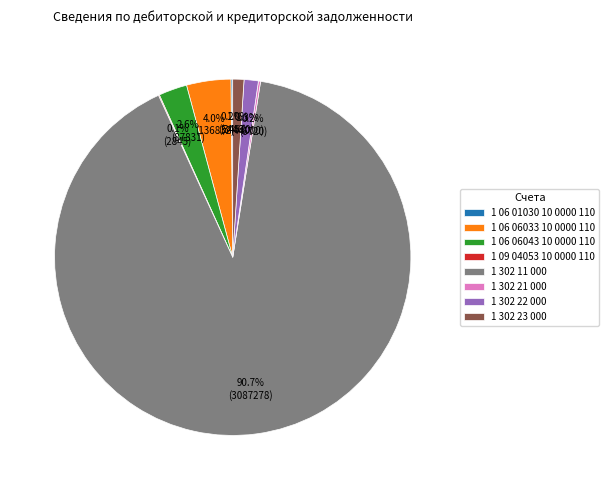

To the nearest percent, what is the combined percentage of 1 06 06043 10 0000 110 and 1 302 11 000?

93%